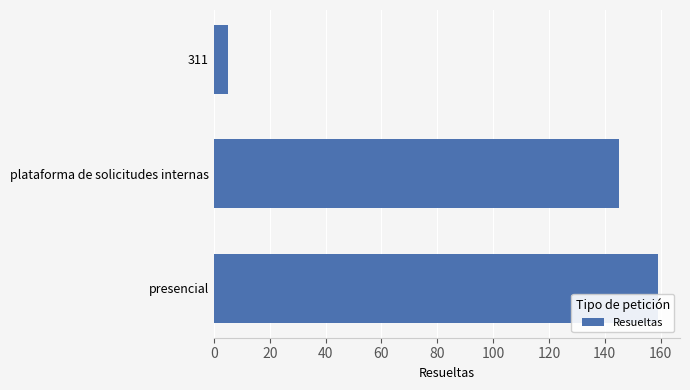

Reading top to bottom, extract all data points from this chart.

311=5	plataforma de solicitudes internas=145	presencial=159